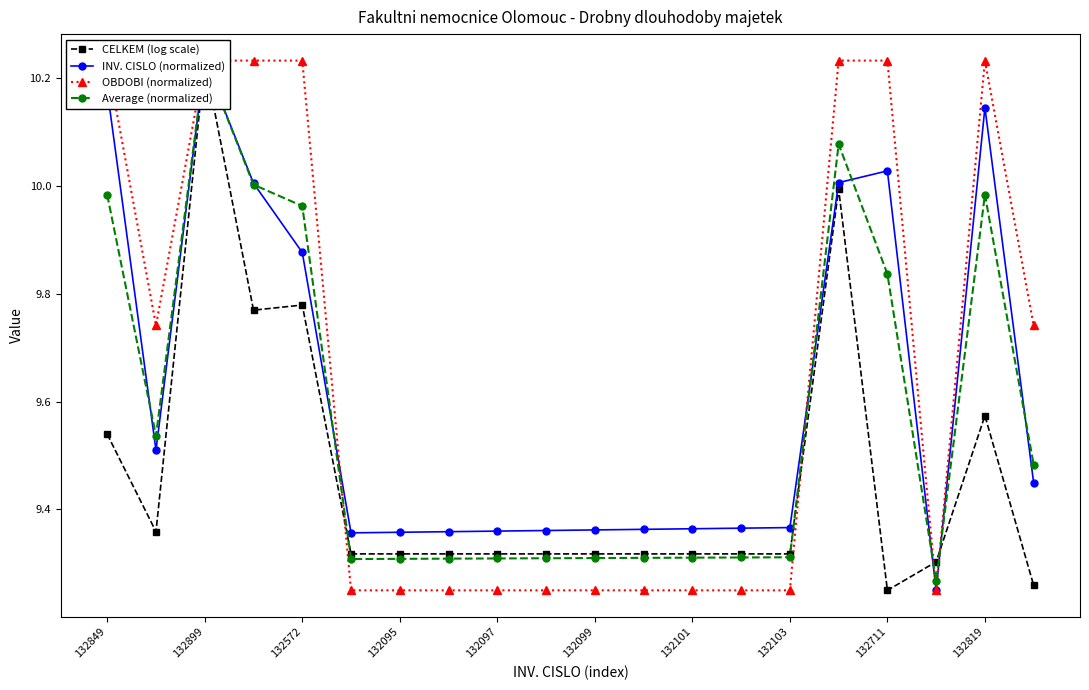

What is the sum of the INV. CISLO (normalized) values at 132849 and 13?

19.5